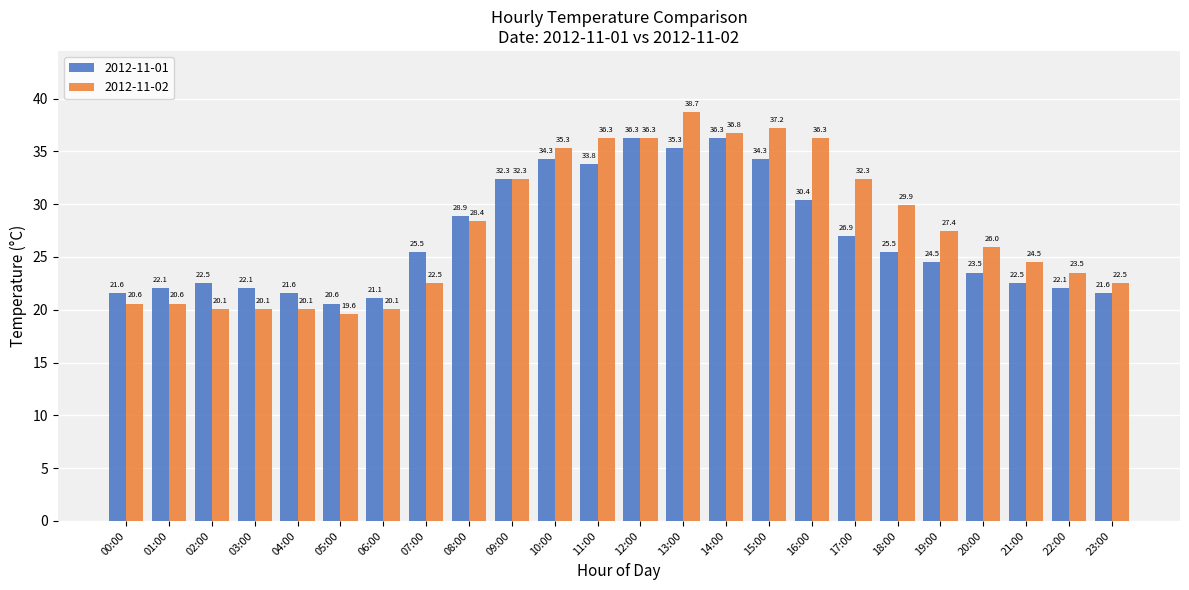

What is the spread (max minus min) of values at 05:00?

1.0